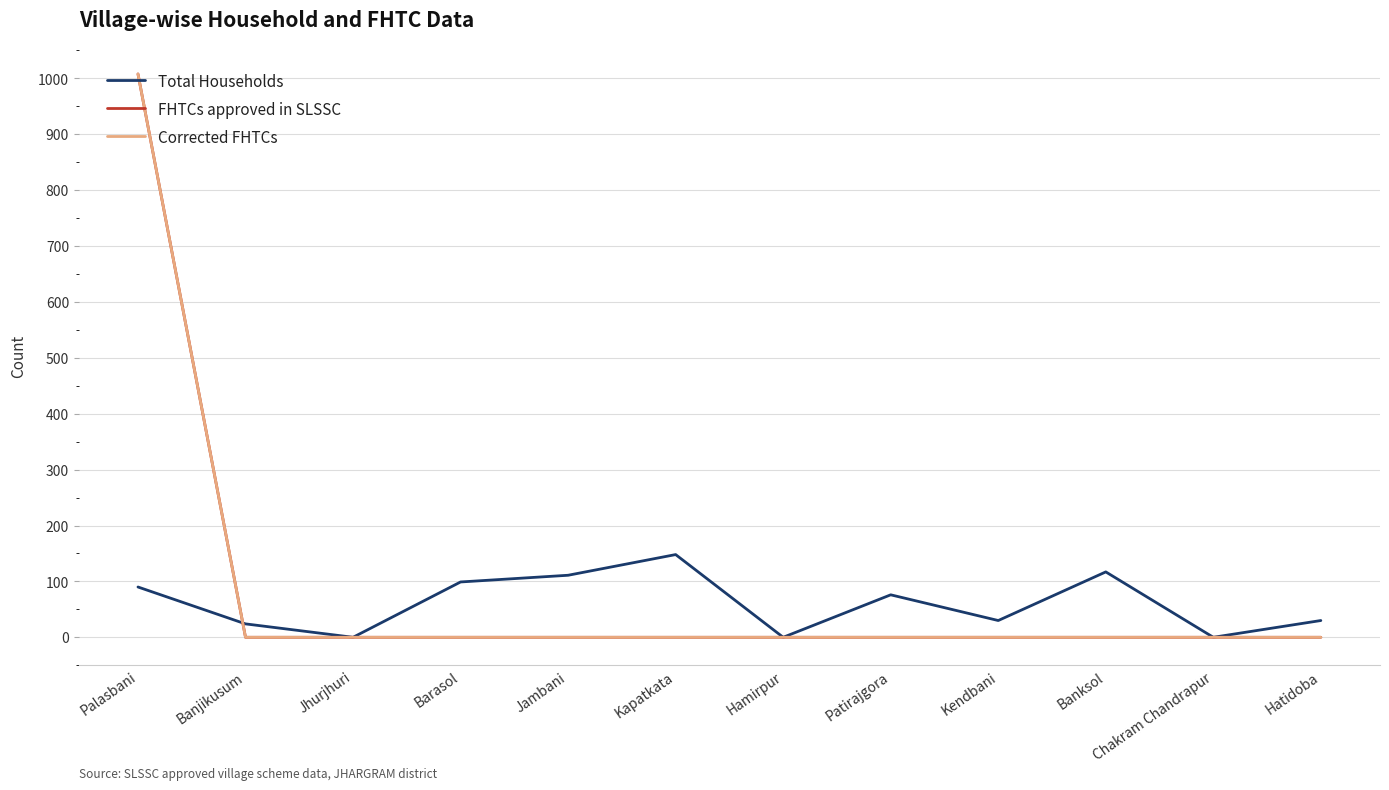

At which label does FHTCs approved in SLSSC reach its minimum?

Banjikusum